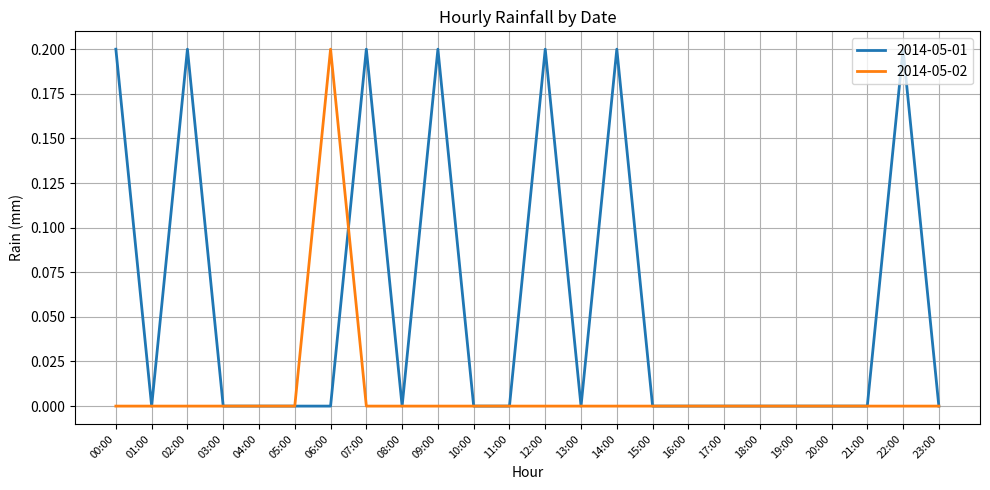

The 2014-05-02 series shows 0.0 at 20:00. True or false?

True